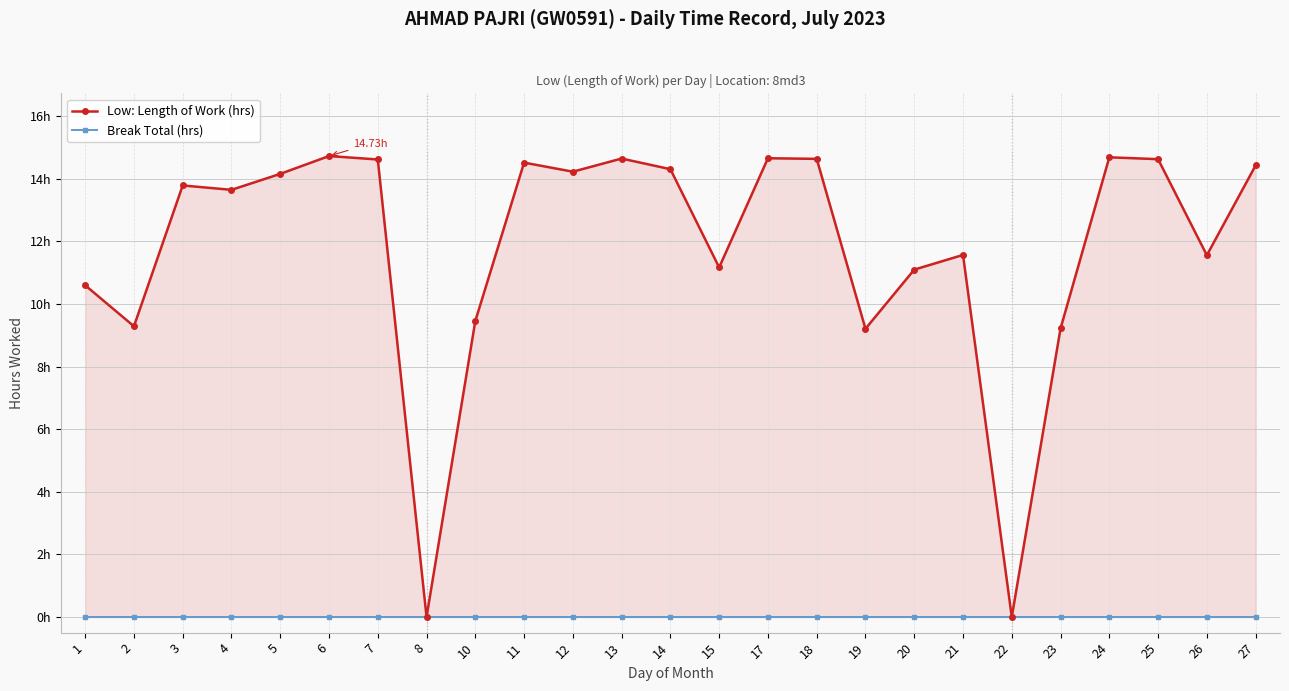

What is the maximum value for Low: Length of Work (hrs)?

14.7